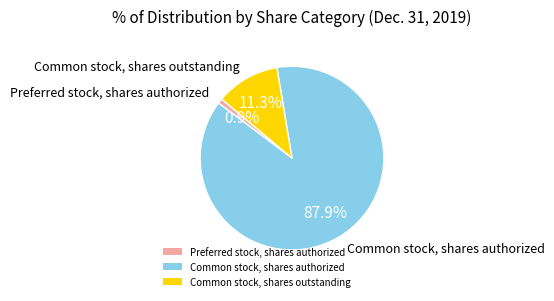

What is the majority slice?

Common stock, shares authorized